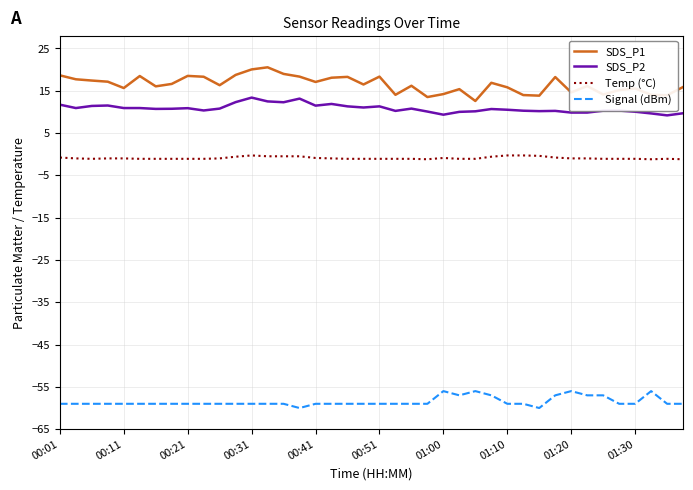

List the series in order of their peak value, highest first.

SDS_P1, SDS_P2, Temp (°C), Signal (dBm)